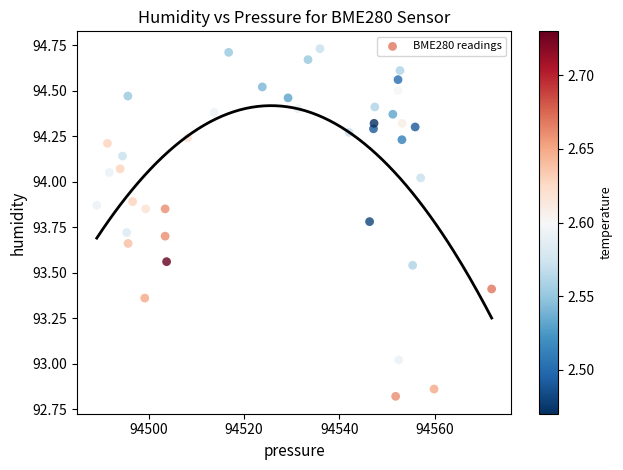

What is the range of X values (max minus min)?

82.9